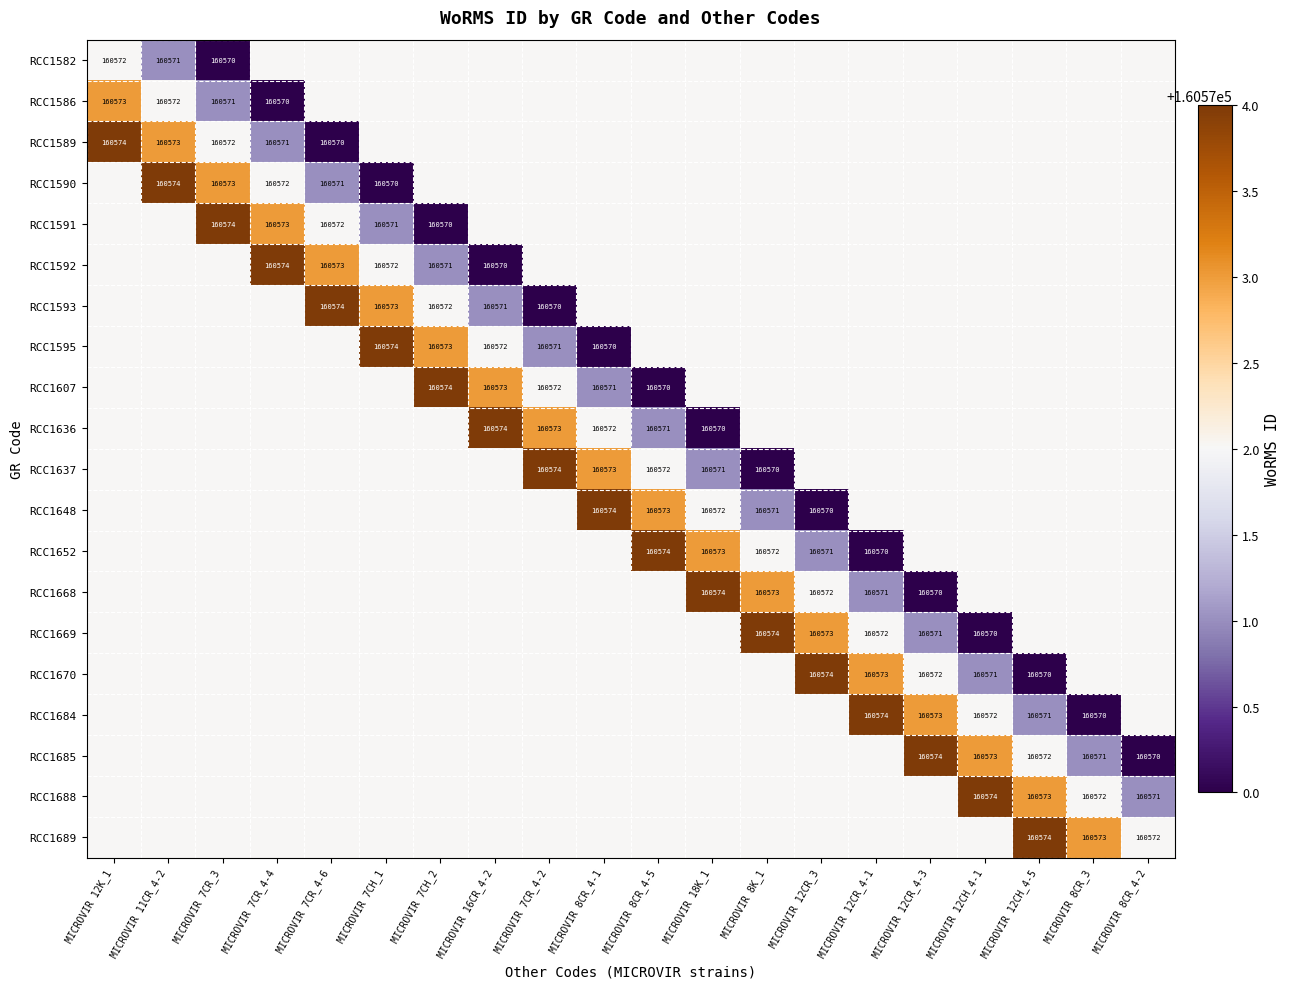

True or false: RCC1592 has a value of 160573 at MICROVIR 7CR_4-6.

True